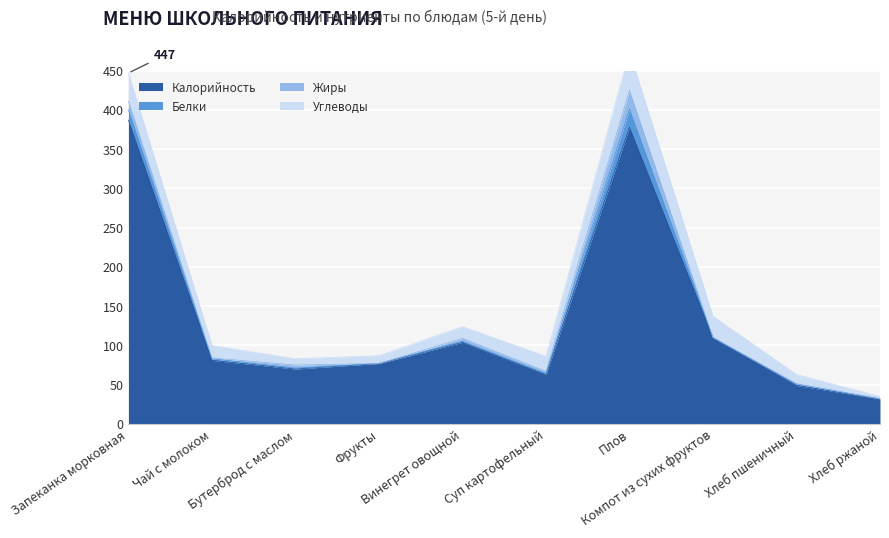

At which category does Калорийность reach its first local valley?

Бутерброд с маслом